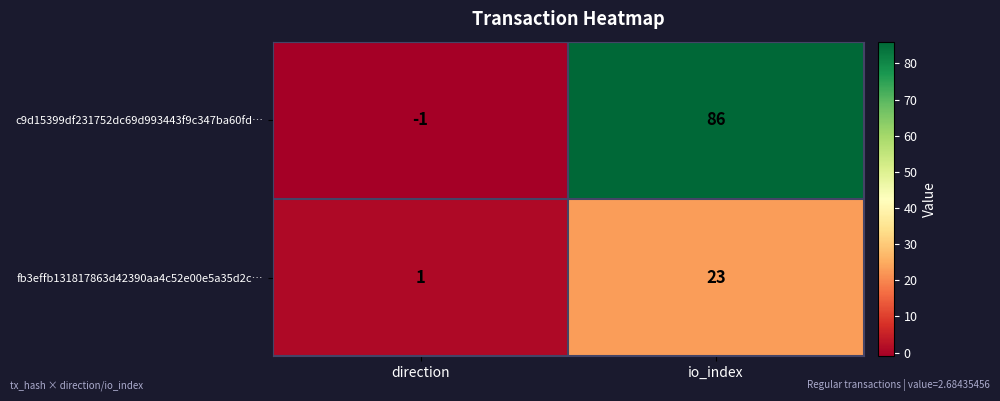

Between direction and io_index, which series saw the biggest shift?

c9d15399df231752dc69d993443f9c347ba60fd…